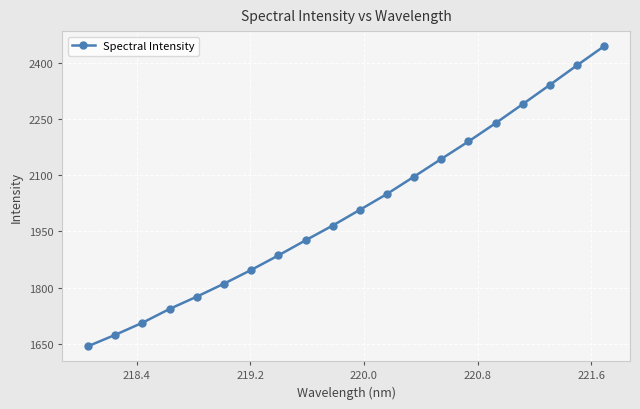

What is the difference between the second highest and second lowest values?

720.0